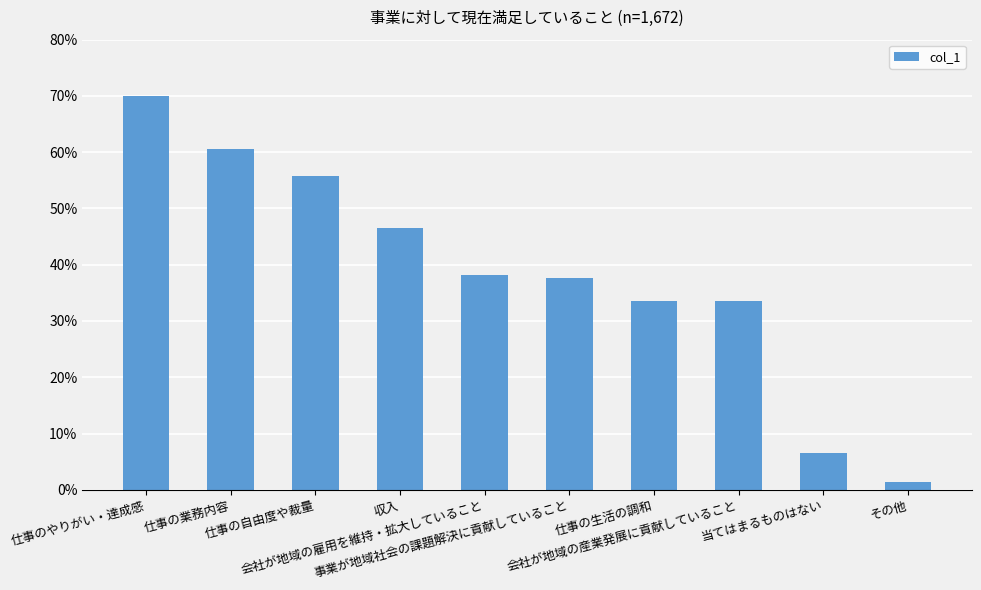

Reading left to right, extract all data points from this chart.

仕事のやりがい・達成感=0.7	仕事の業務内容=0.6	仕事の自由度や裁量=0.6	収入=0.5	会社が地域の雇用を維持・拡大していること=0.4	事業が地域社会の課題解決に貢献していること=0.4	仕事の生活の調和=0.3	会社が地域の産業発展に貢献していること=0.3	当てはまるものはない=0.1	その他=0.0